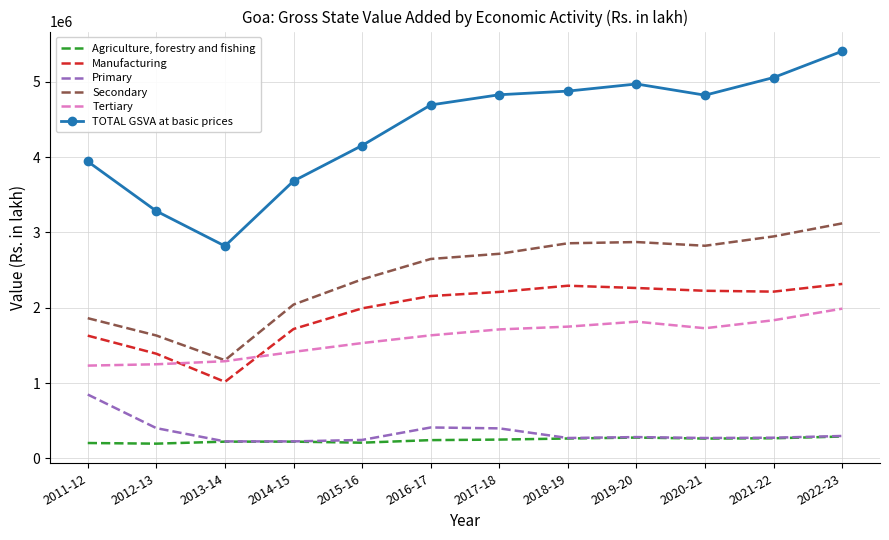

True or false: Tertiary and TOTAL GSVA at basic prices cross at least once.

False